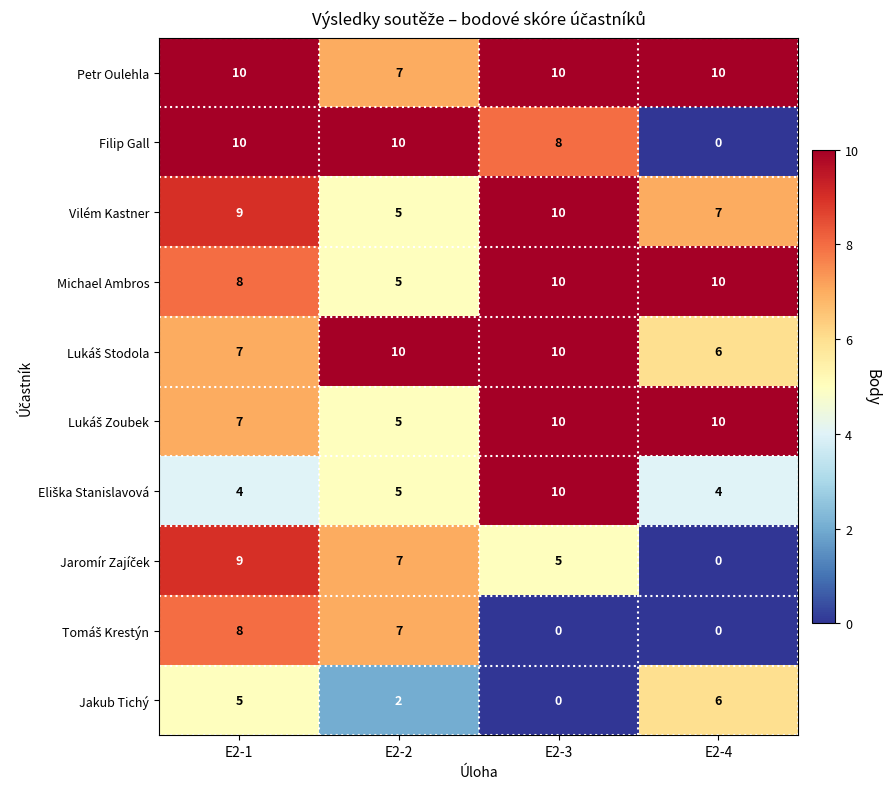

Is it true that Michael Ambros equals 3 at E2-2?

False